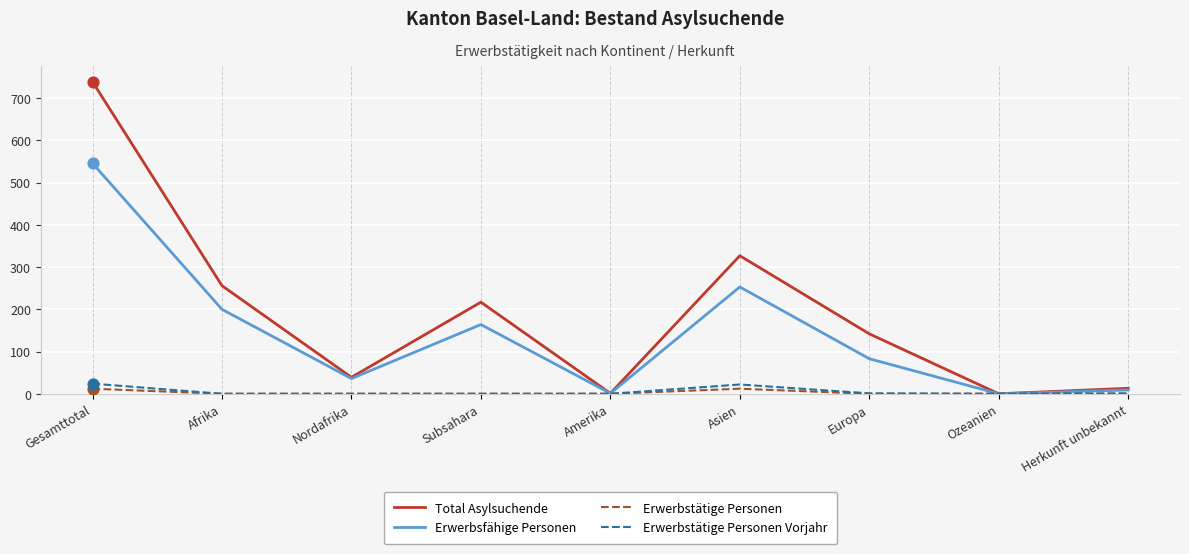

At which category is the sum across all series the highest?

Gesamttotal